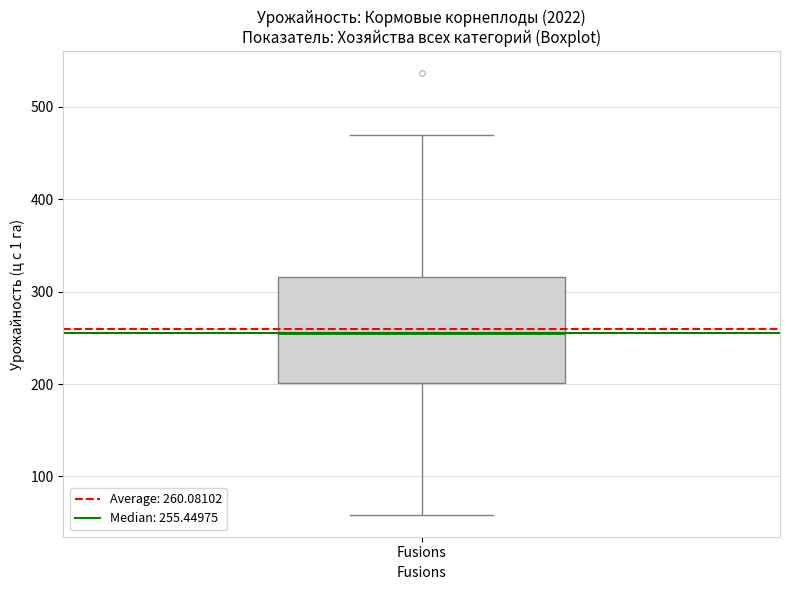

Read this box plot against the y-axis: the position of the median line, the range covered by the box, and the ends of both whiskers. The values are not printed on the chart, so give them approximately, as read against the axis.

median 260, box 200 to 320, whiskers 60 to 470